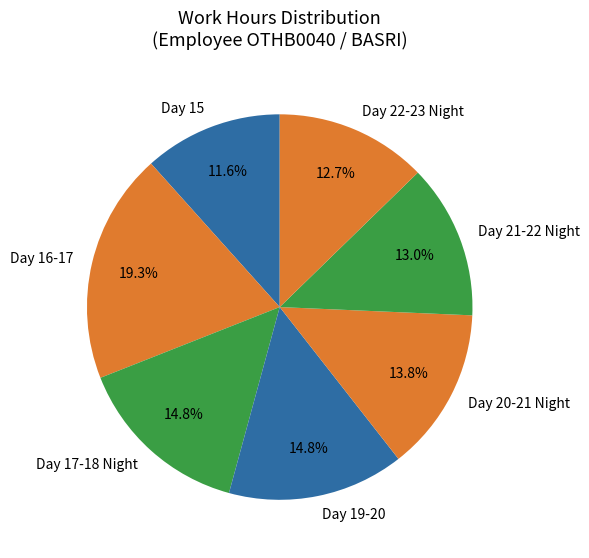

Approximately how many times larger is the value at Day 19-20 compared to Day 22-23 Night?

1.2